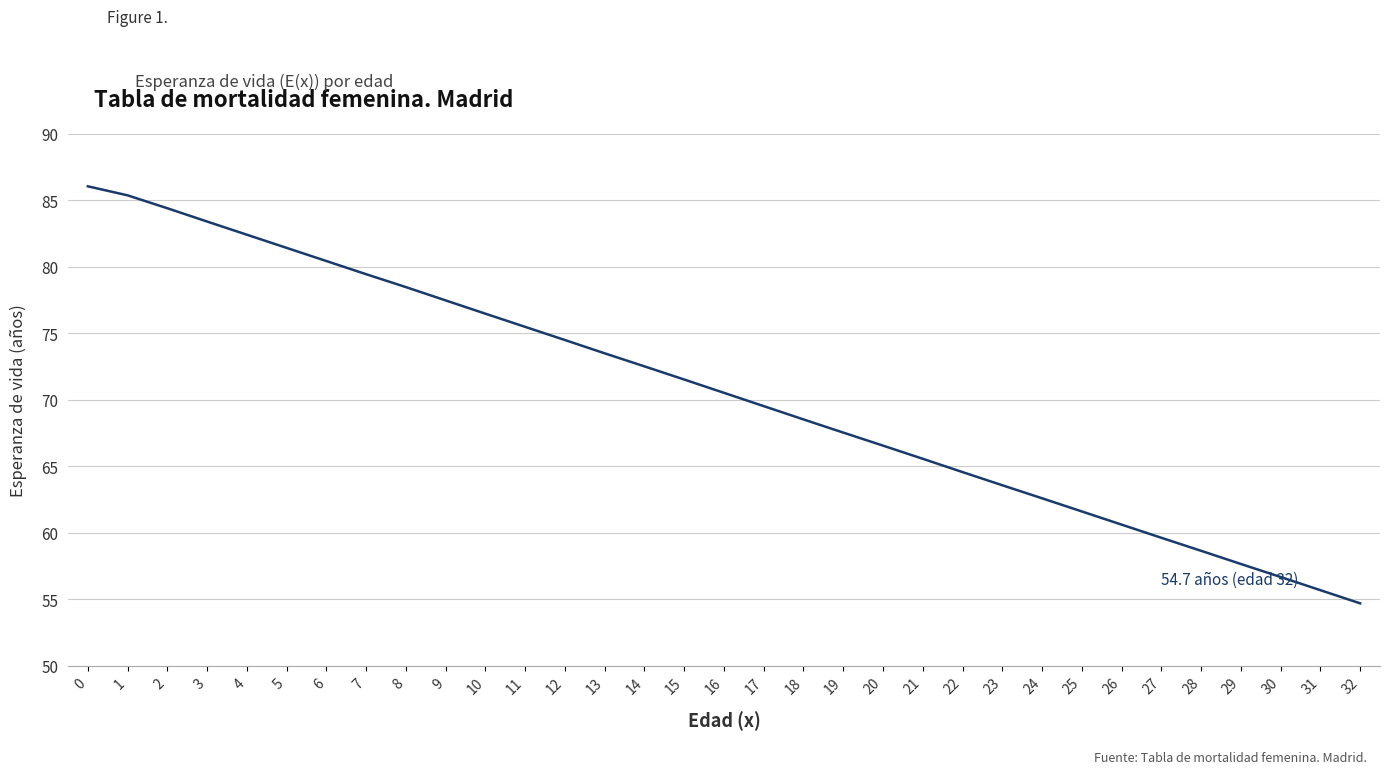

What is the difference between the maximum and minimum values?

31.4